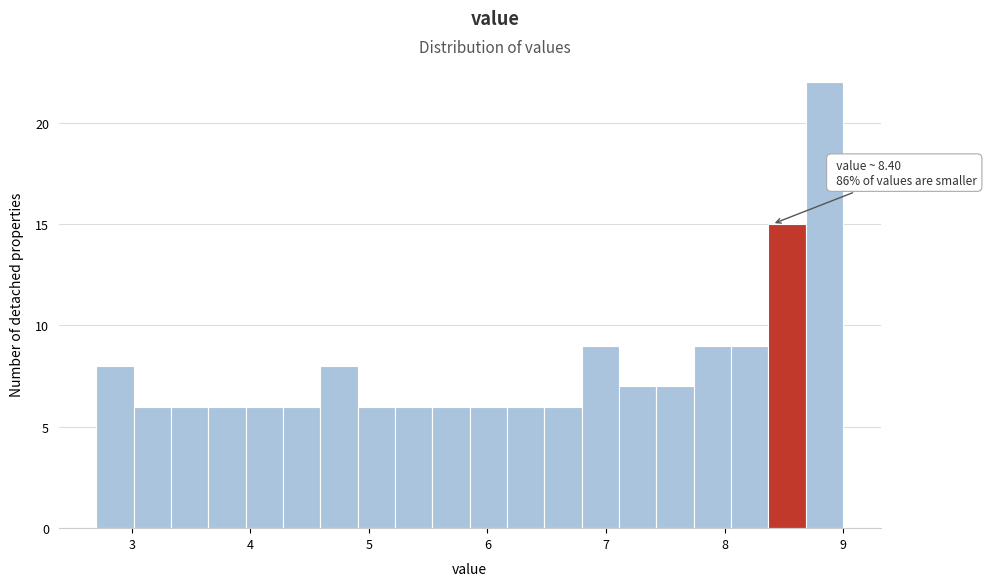

Read against the x-axis, roughly where is the centre of the tallest bar?

8.8